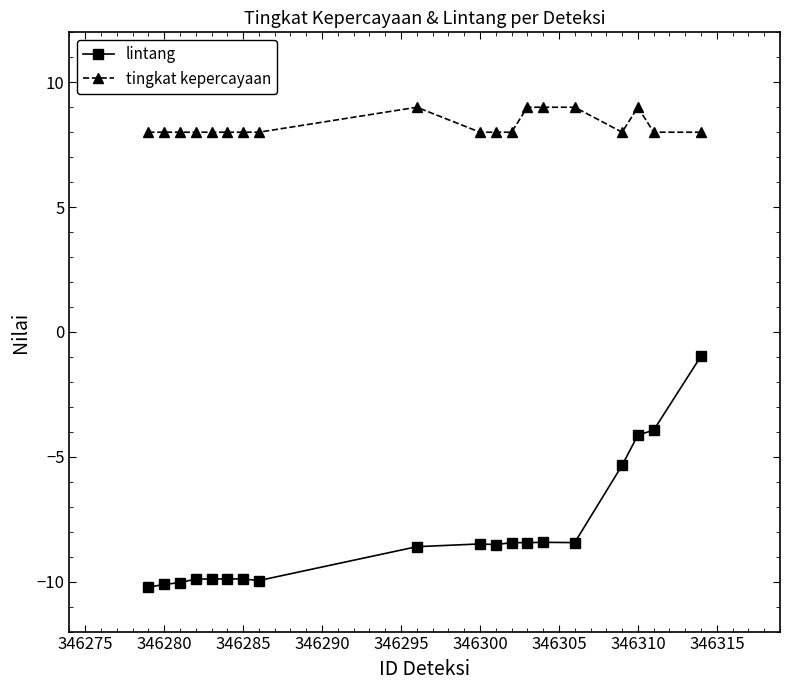

What are all the series names shown in the legend?

lintang, tingkat kepercayaan